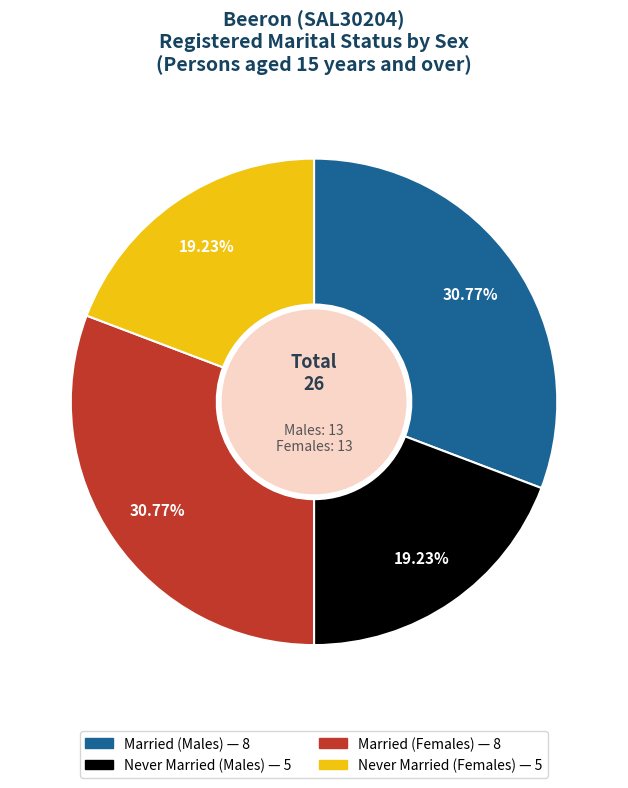

Does any single category account for the majority?

No